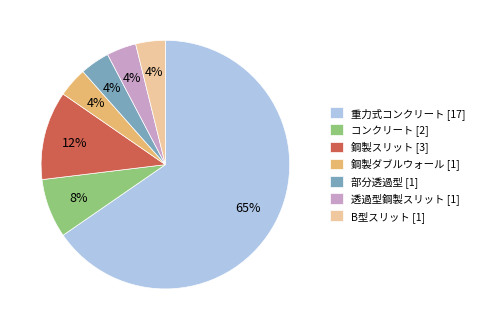

How many segments does this pie chart have?

7